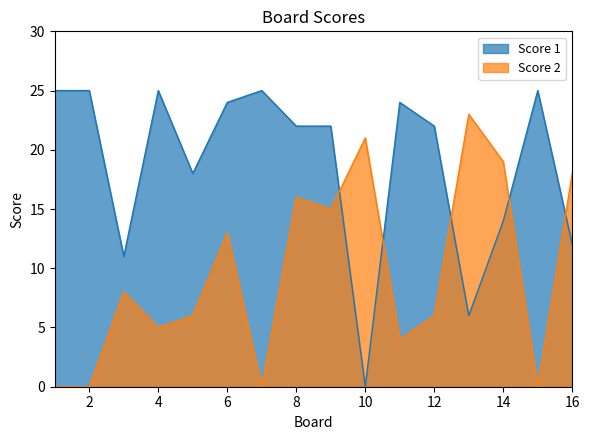

Does the chart have visible grid lines?

No